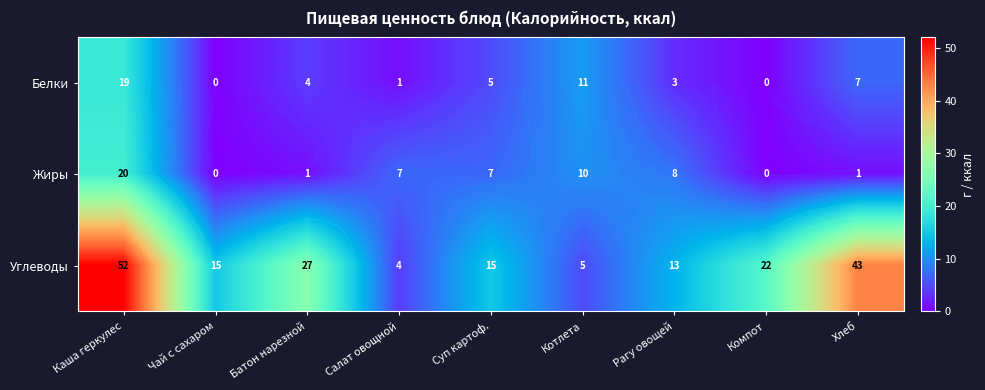

How many values in the Углеводы series exceed 15?

4